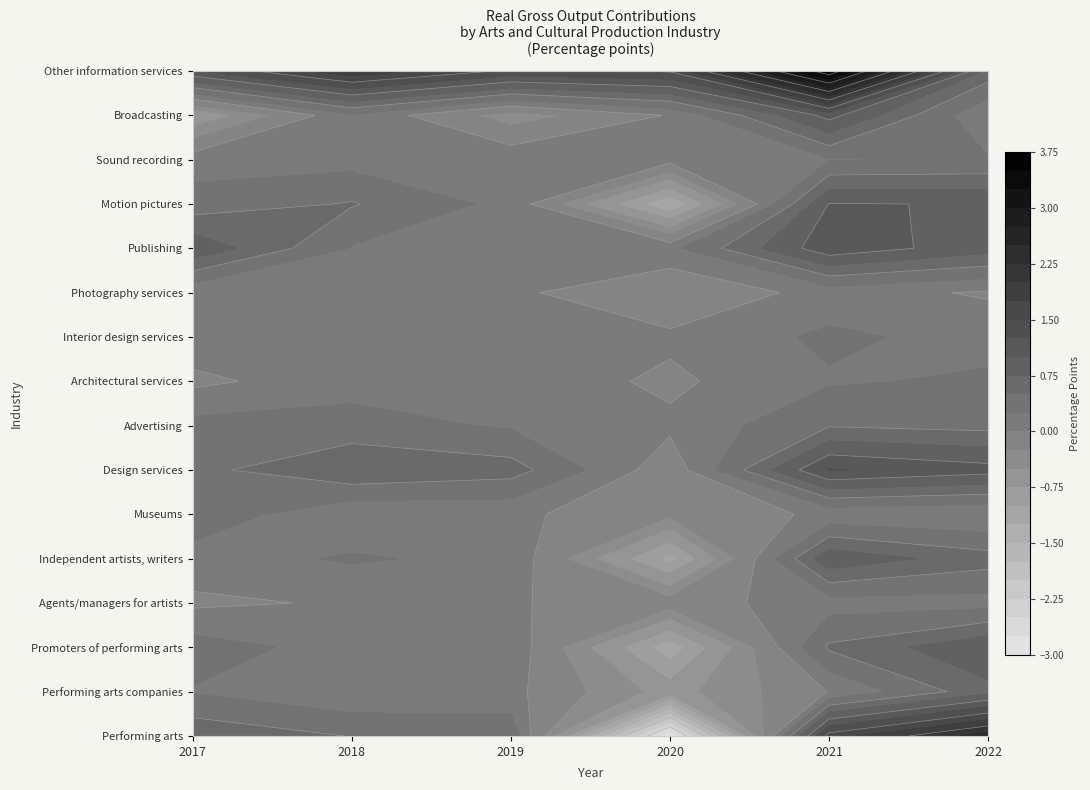

How many values in Museums are above zero?

4